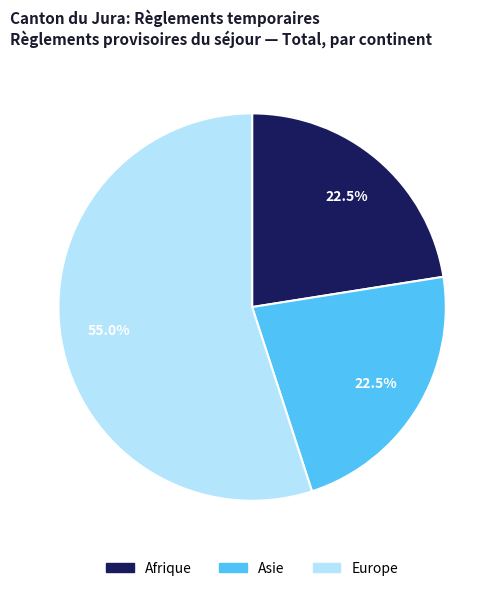

Combined, do Afrique and Europe account for over 50%?

Yes